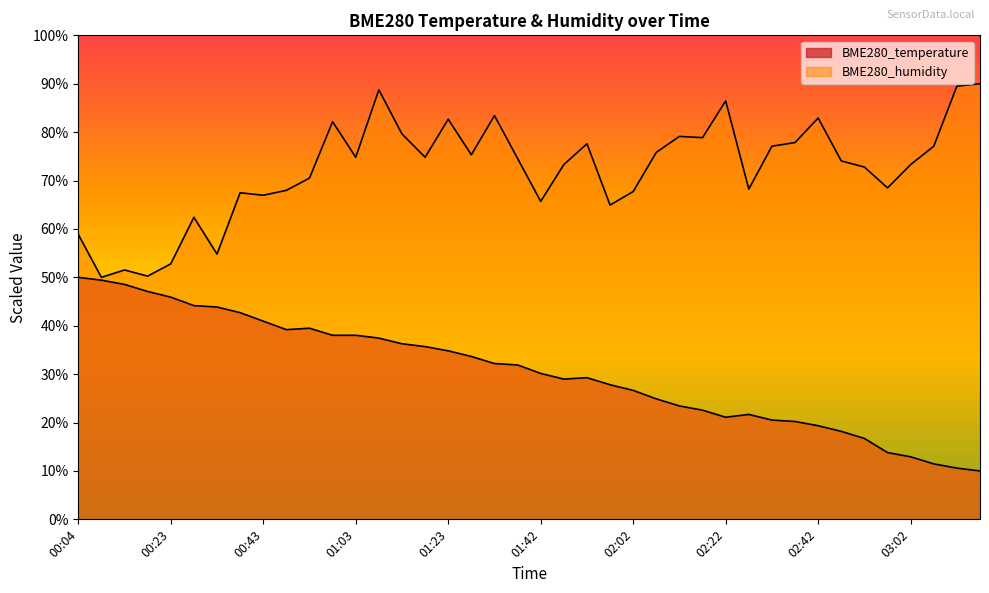

How many data points in BME280_temperature are less than 31?

20